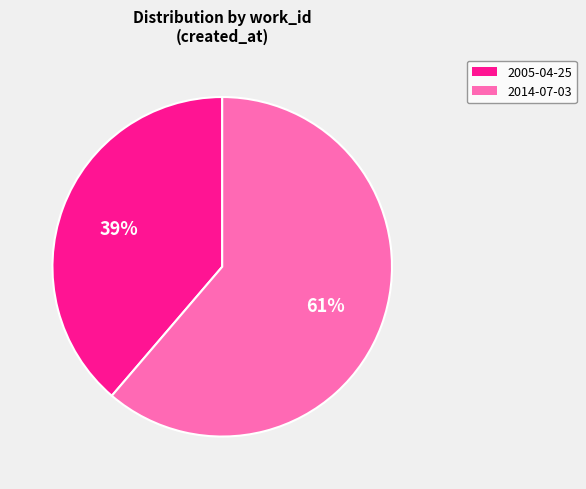

Which slice represents more than half of the pie?

2014-07-03